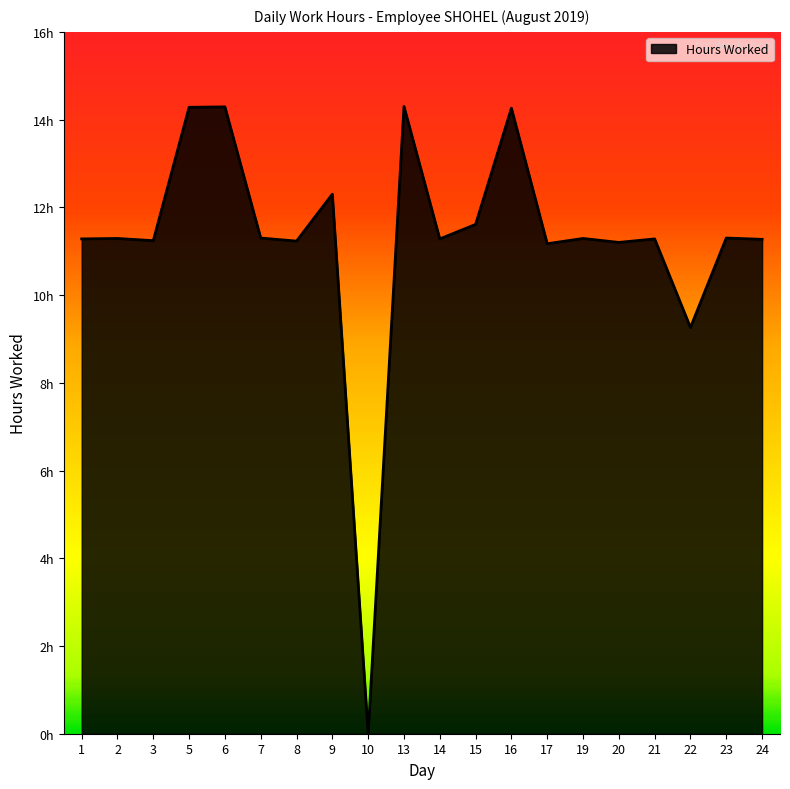

Does the chart display data point markers on the line(s)?

No